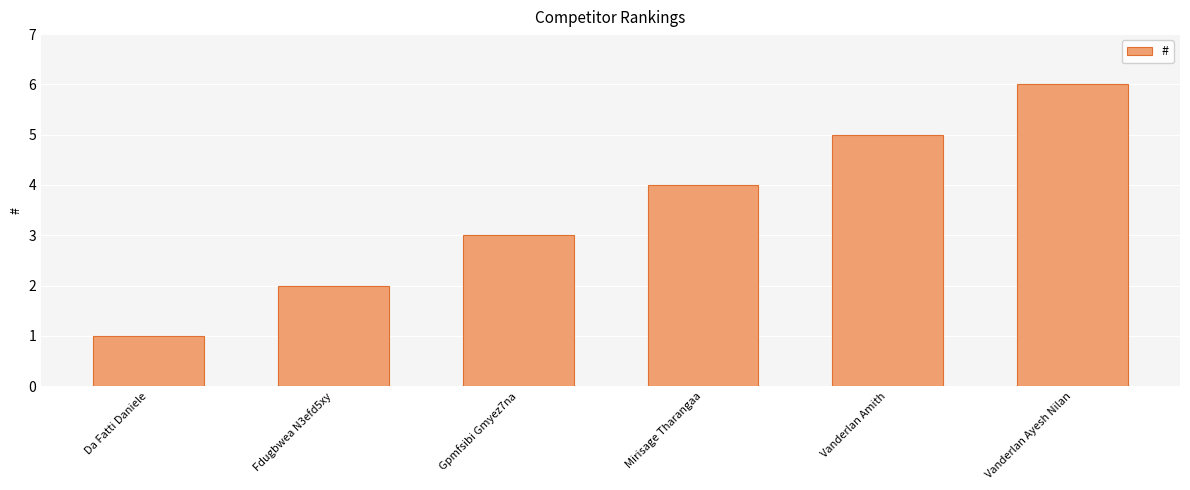

Rank the categories by value from highest to lowest.

Vanderlan Ayesh Nilan, Vanderlan Amith, Mirisage Tharangaa, Gpmfsibi Gmyez7na, Fdugbwea N3efd5xy, Da Fatti Daniele